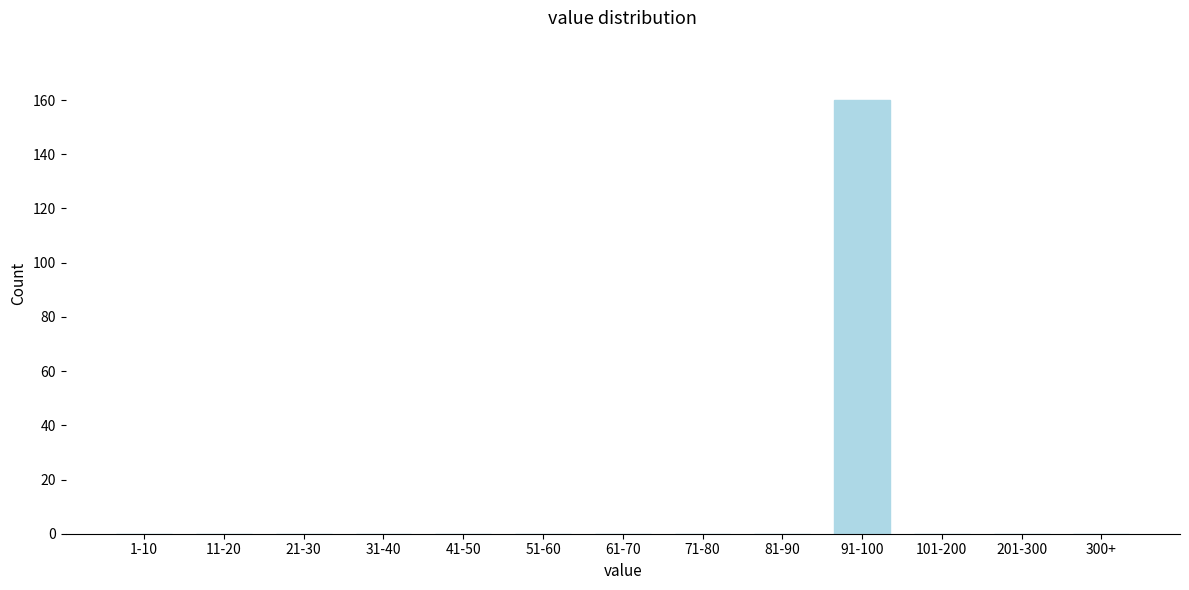

Reading left to right, transcribe all the data shown in this chart.

1-10=0	11-20=0	21-30=0	31-40=0	41-50=0	51-60=0	61-70=0	71-80=0	81-90=0	91-100=160	101-200=0	201-300=0	300+=0